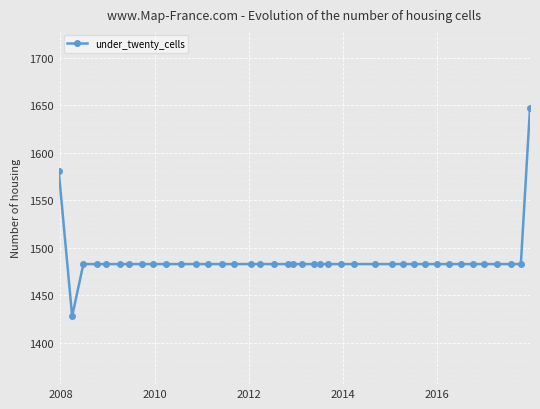

What is the value of the 22nd point from the left?

1483